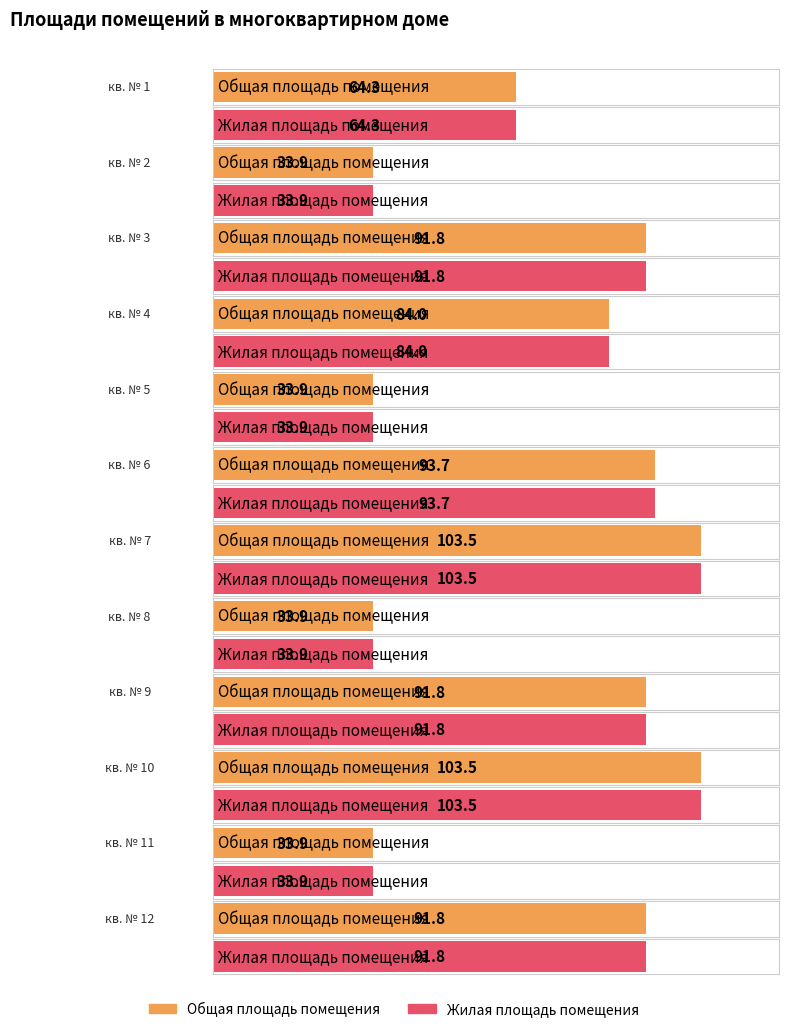

What is the difference between the second highest and minimum values in the Общая площадь помещения series?

69.6